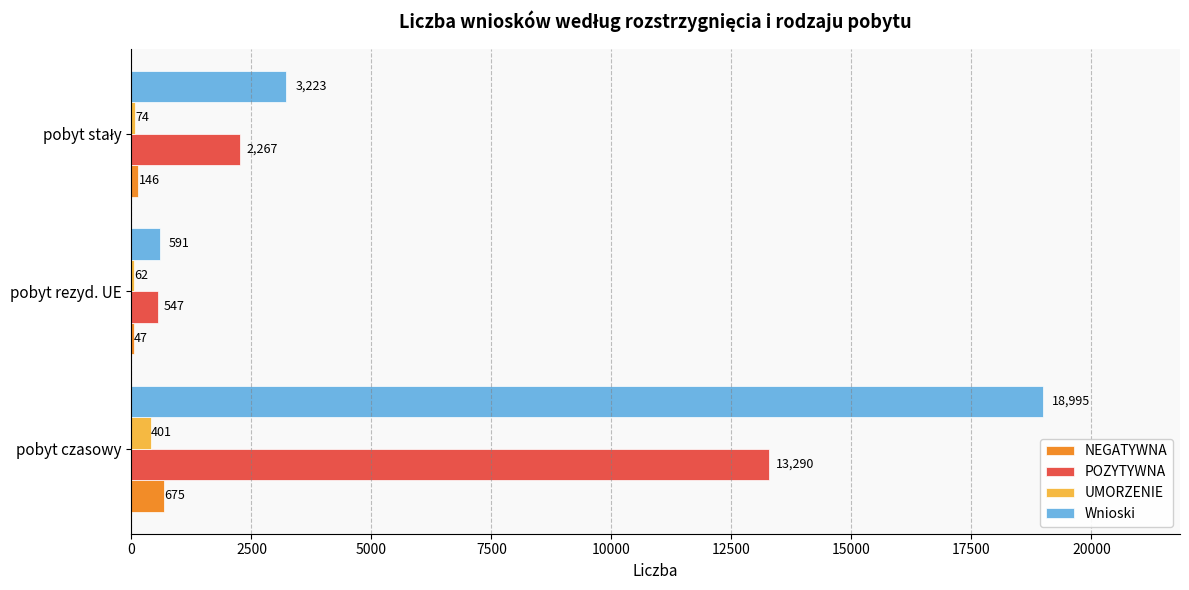

How many NEGATYWNA values are between 47 and 675?

3